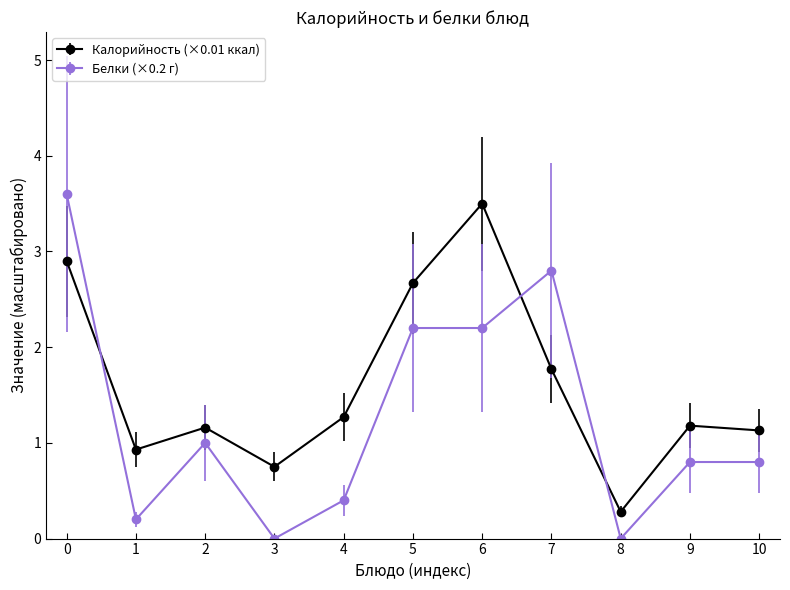

Does the chart have visible grid lines?

No